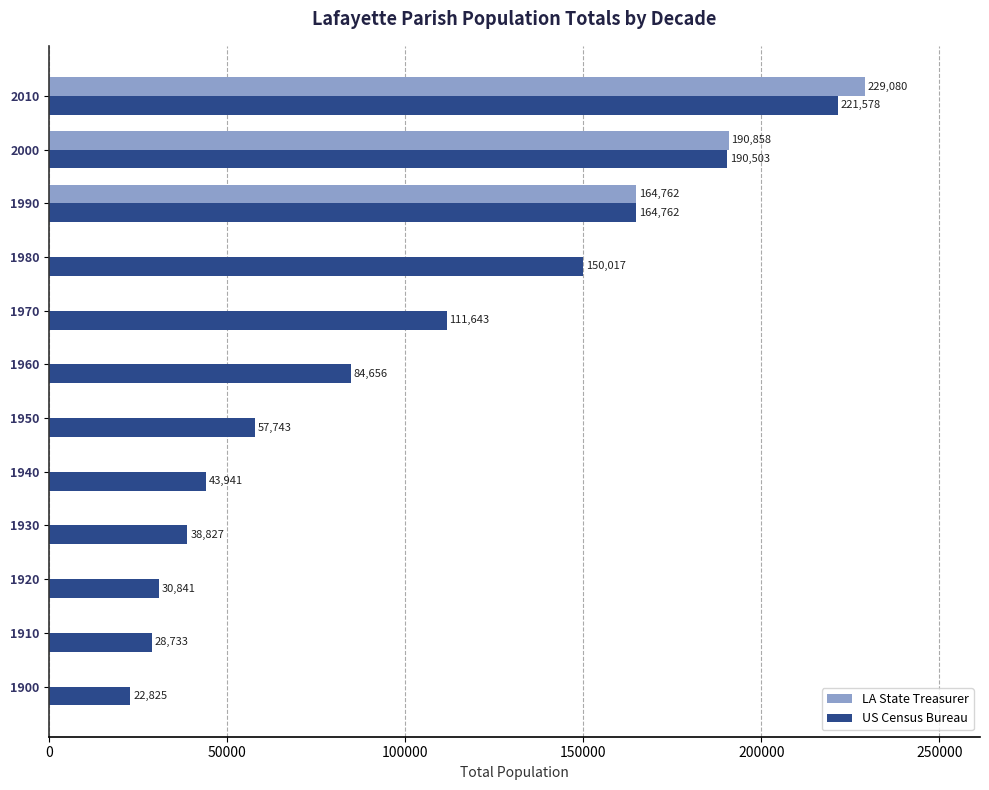

The value of US Census Bureau at 1910 is 11912. True or false?

False